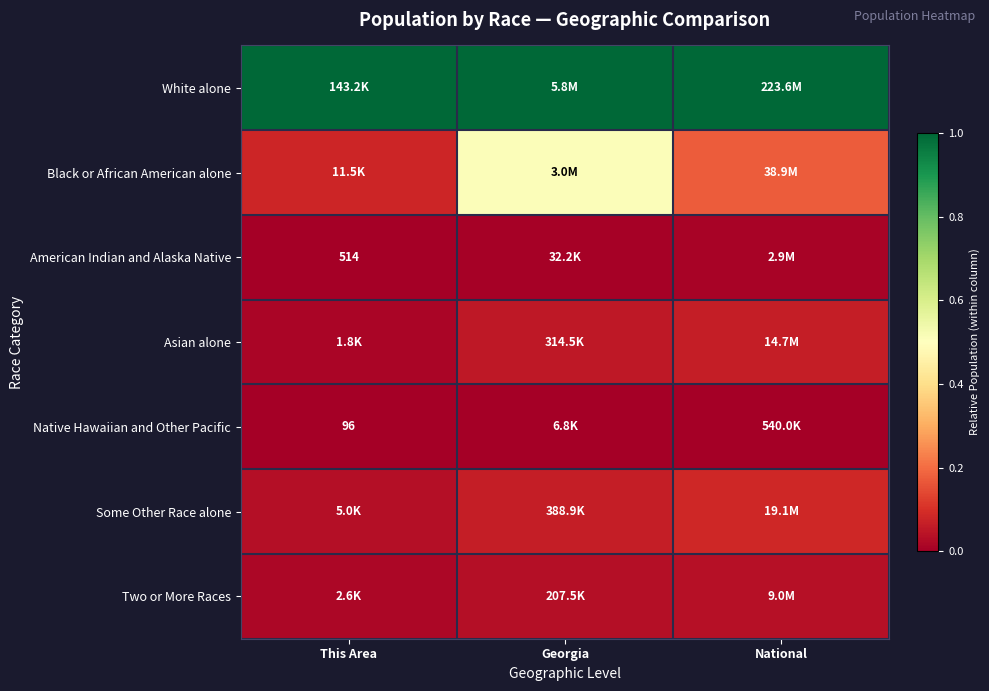

Rank the series by their maximum value, from lowest to highest.

Native Hawaiian and Other Pacific, American Indian and Alaska Native, Two or More Races, Asian alone, Some Other Race alone, Black or African American alone, White alone